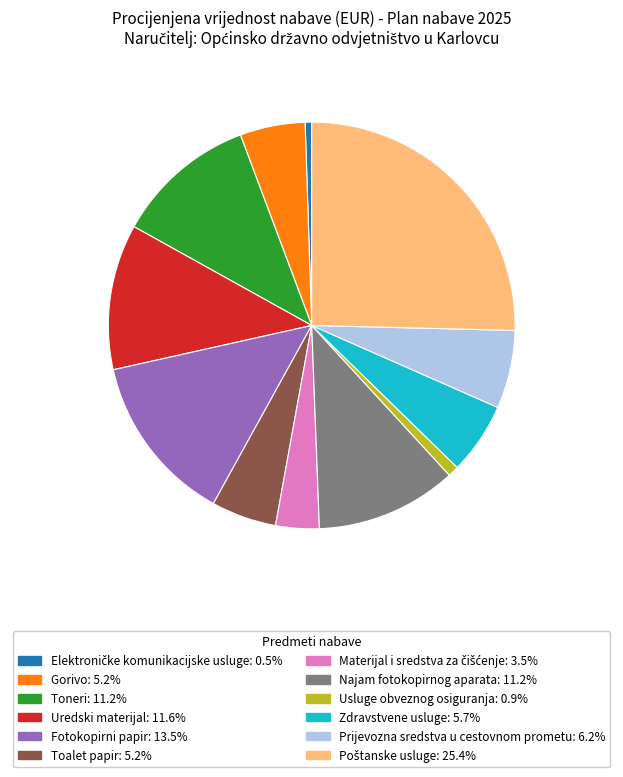

Does Fotokopirni papir account for over 50% of the chart?

No